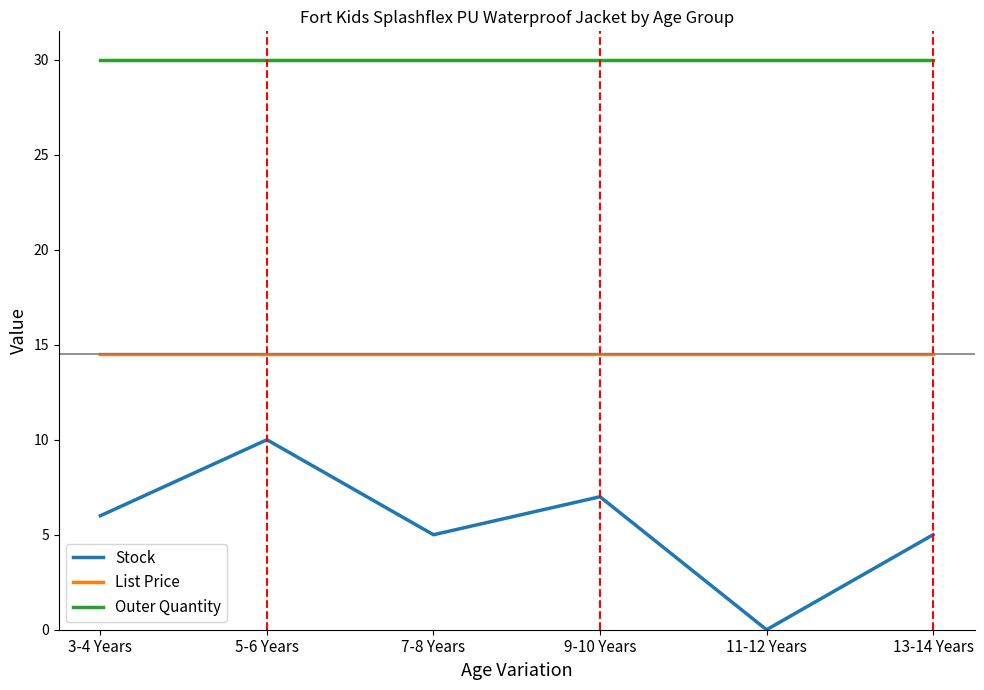

What position from the left is 7-8 Years?

3